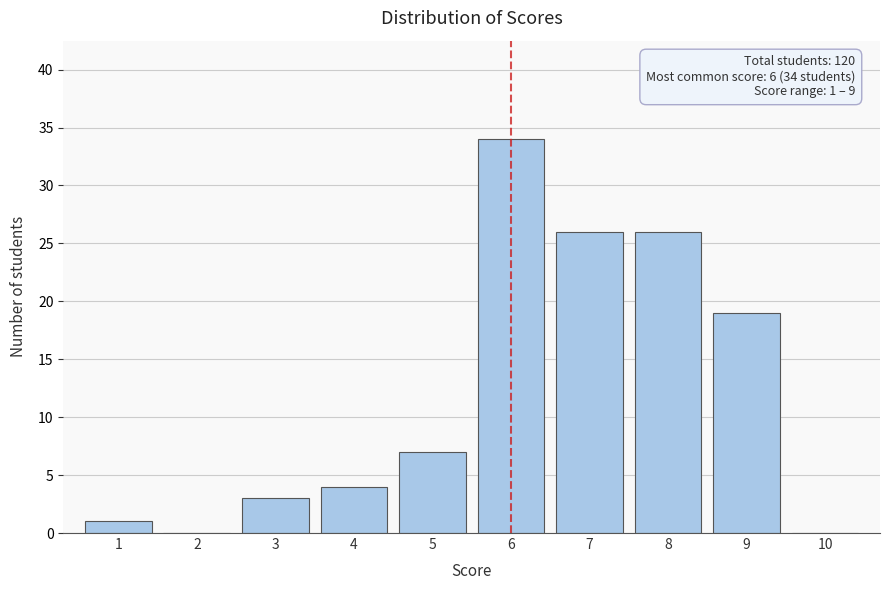

Reading left to right, extract all data points from this chart.

1=1	2=0	3=3	4=4	5=7	6=34	7=26	8=26	9=19	10=0